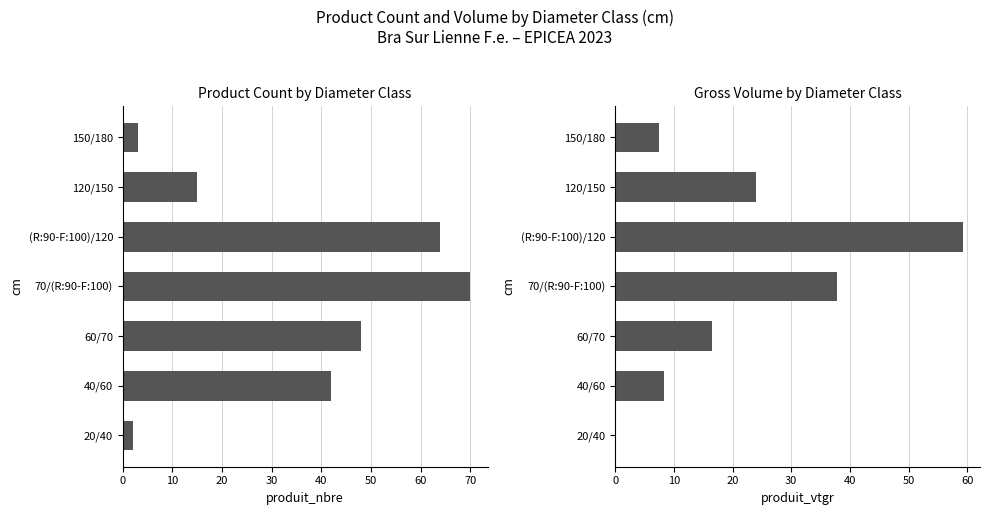

What is the value of the produit_nbre bar at the 7th from the left?

3.0